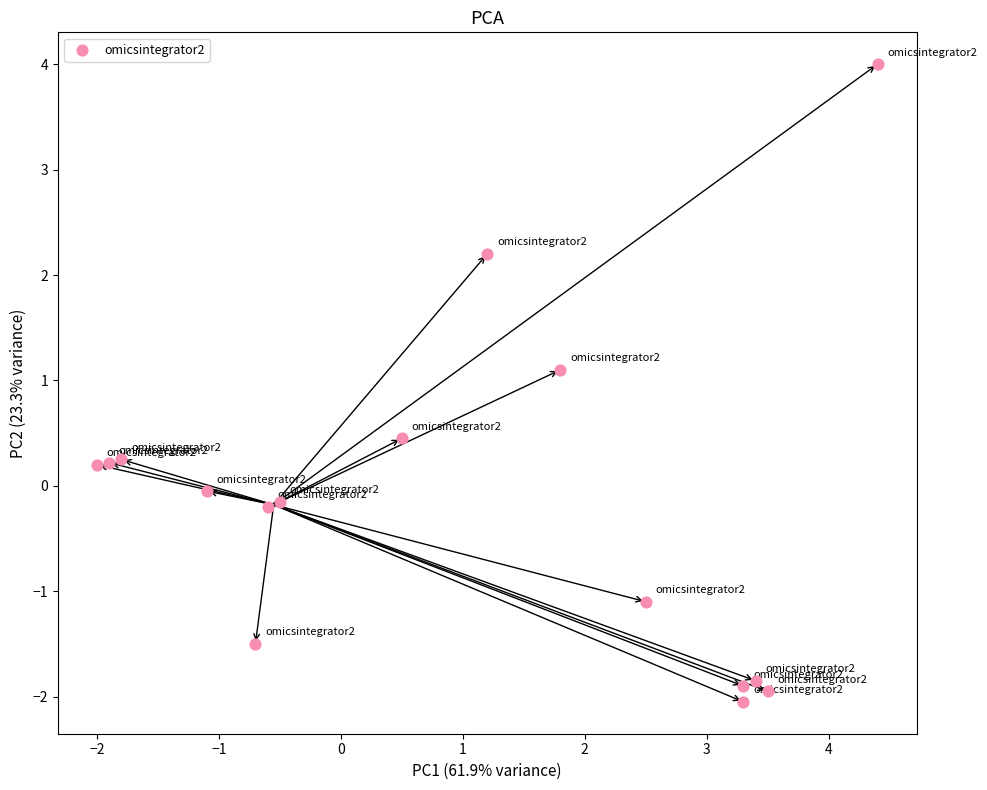

What is the range of X values (max minus min)?

6.4